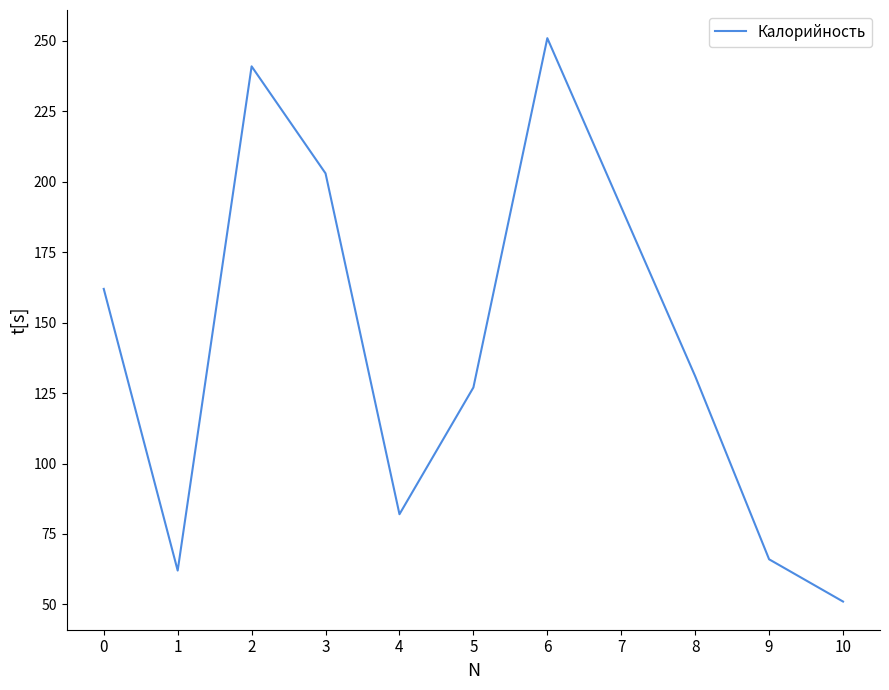

How many values are below 131?

5